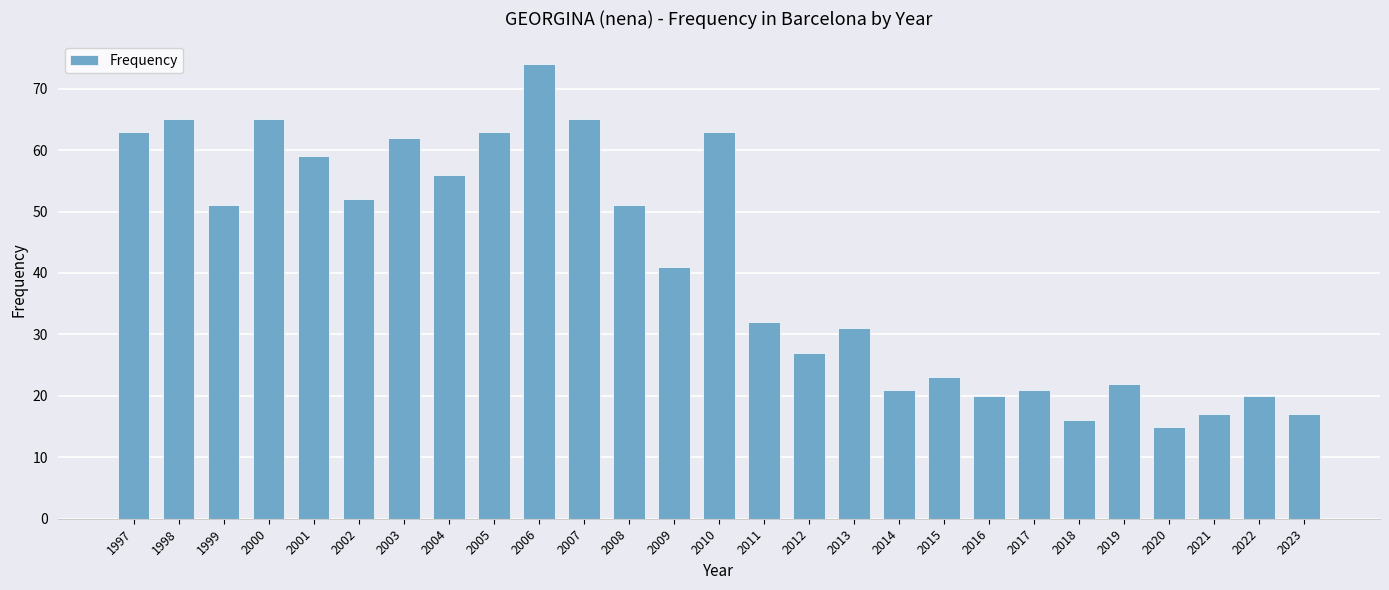

What is the value of the 21st bar from the left?

21